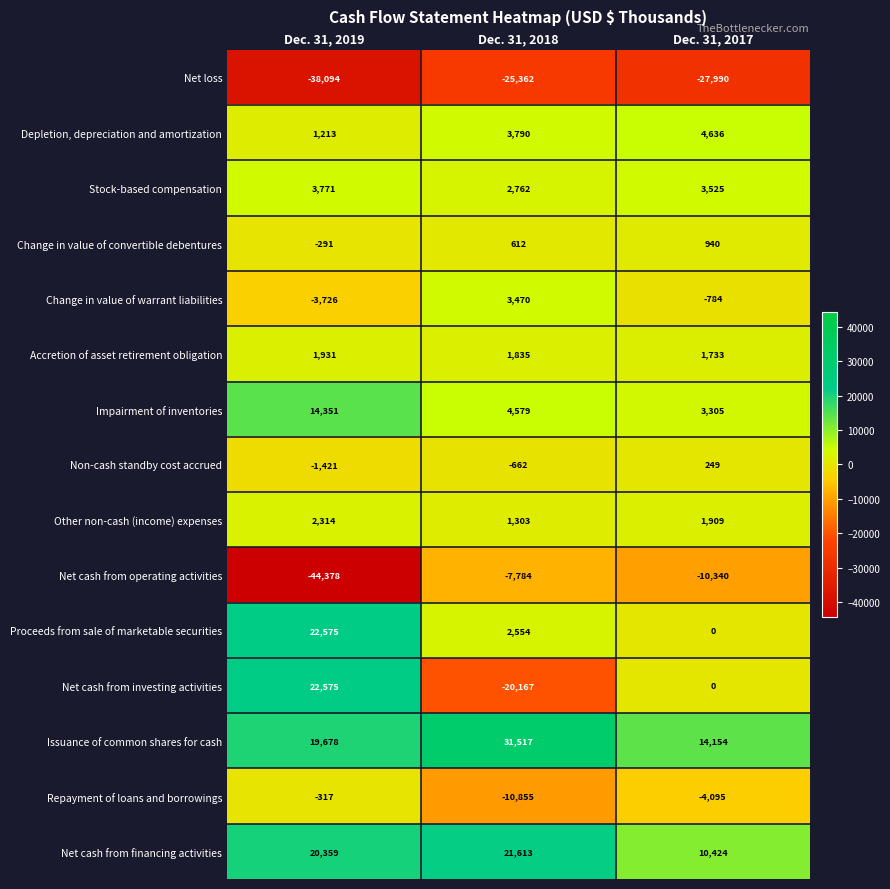

What value does the Net cash from financing activities series have at Dec. 31, 2017, to the nearest 100?

10400